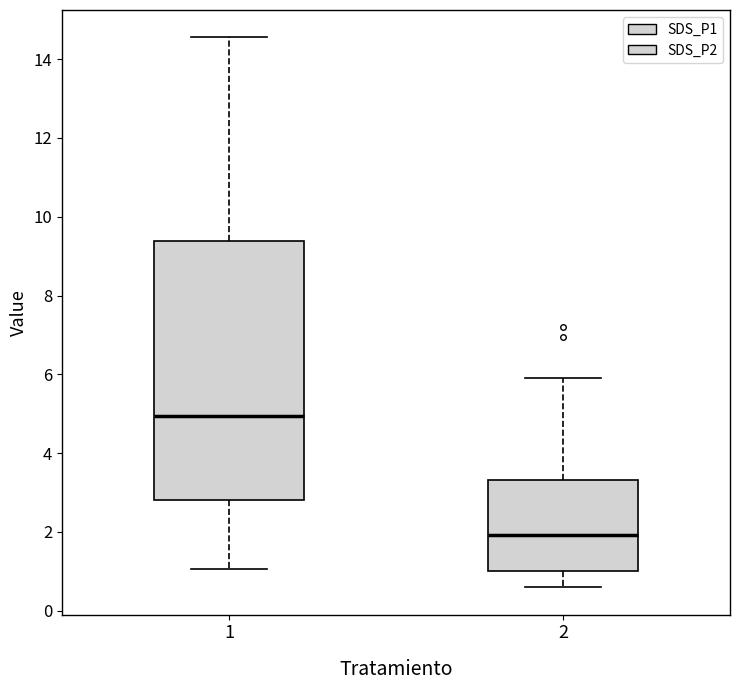

Reading left to right, transcribe this box plot: for each box, give where its median line is, the range the box spans, and where its two whiskers end, as read against the y-axis. The values are not printed on the chart, so give them approximately, as read against the axis.

1: median 5.0, box 2.8 to 9.4, whiskers 1.0 to 14.6
2: median 2.0, box 1.0 to 3.4, whiskers 0.6 to 6.0